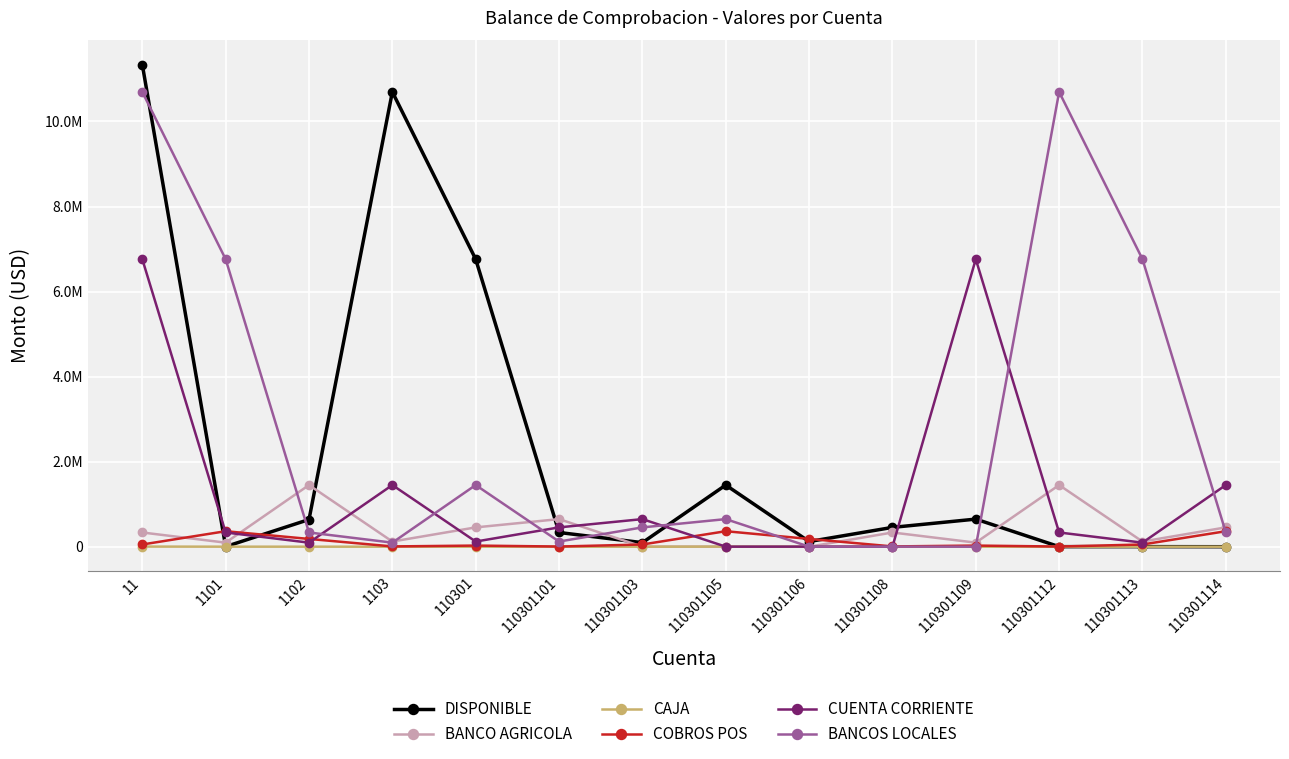

True or false: BANCO AGRICOLA and BANCOS LOCALES intersect in this chart.

True